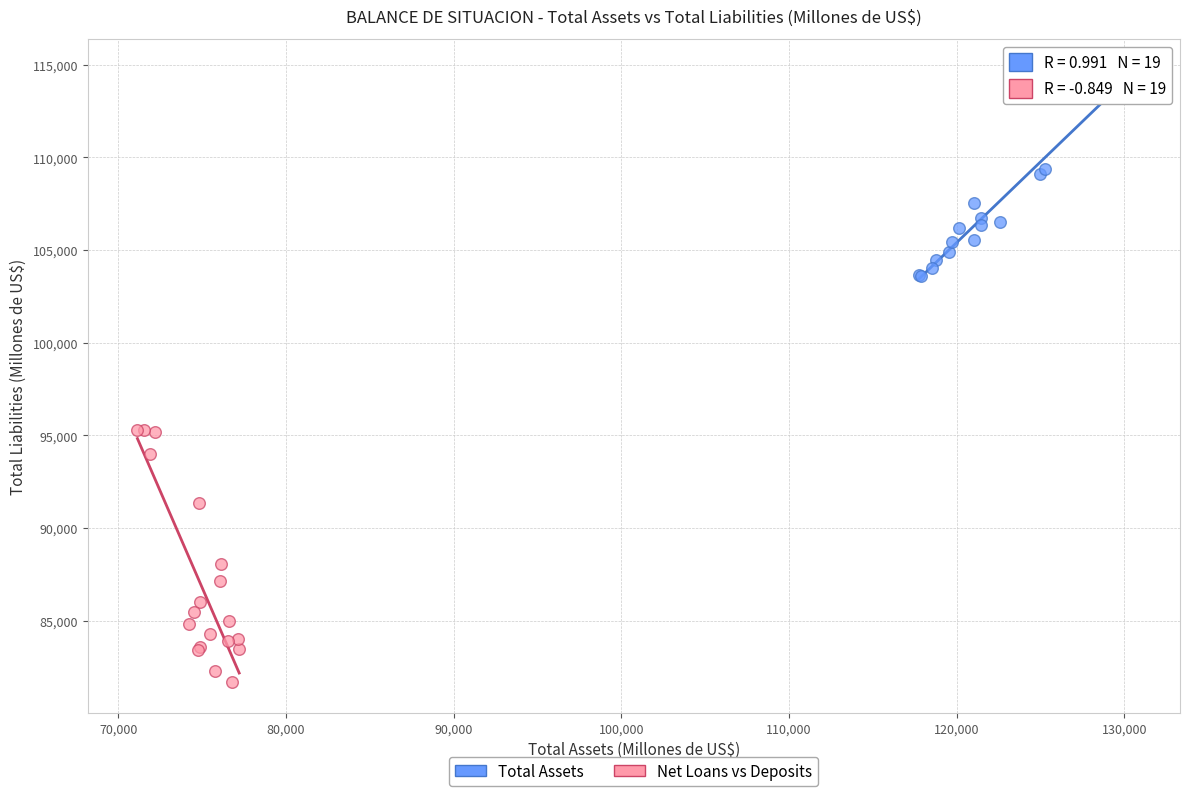

Which series reaches the maximum Y coordinate?

Total Assets